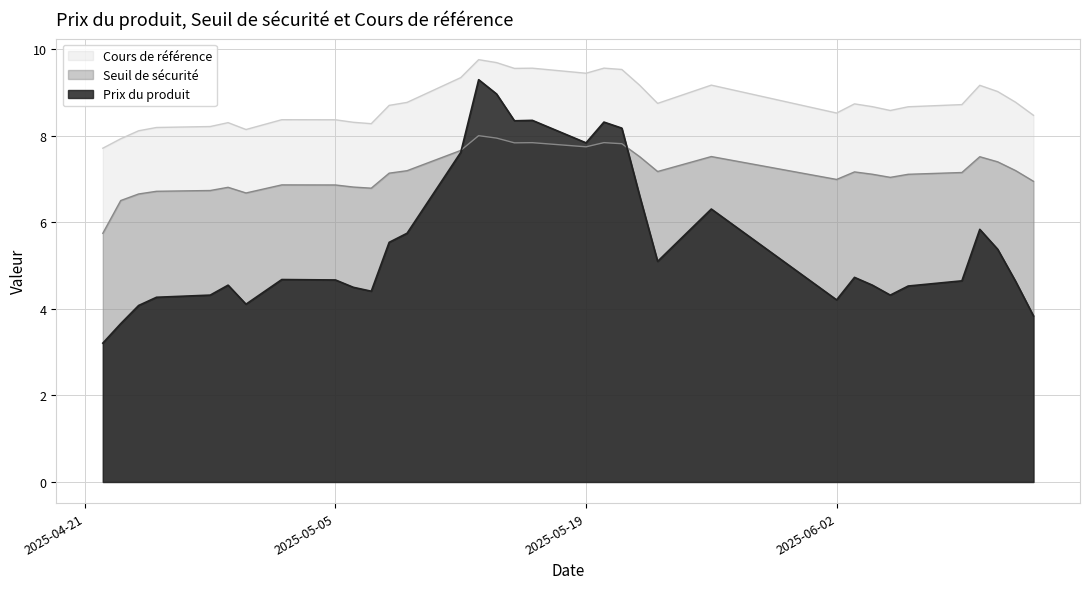

Does the chart have visible grid lines?

Yes